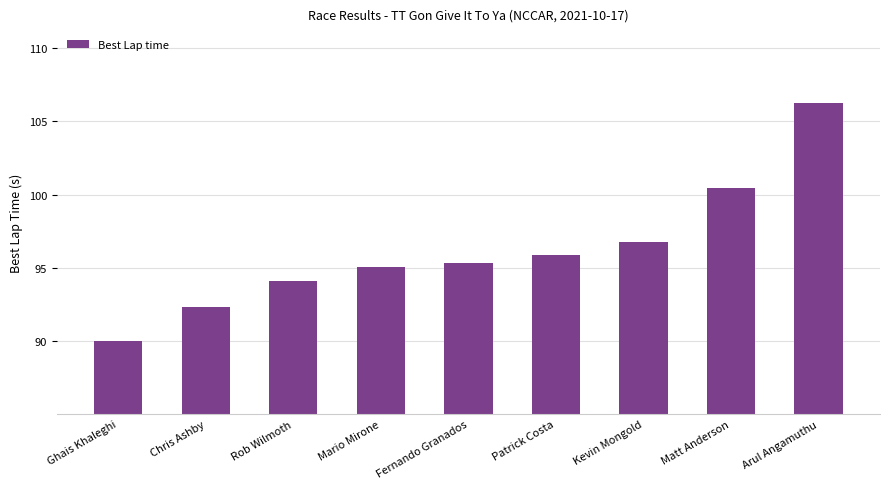

What position from the left is Arul Angamuthu?

9